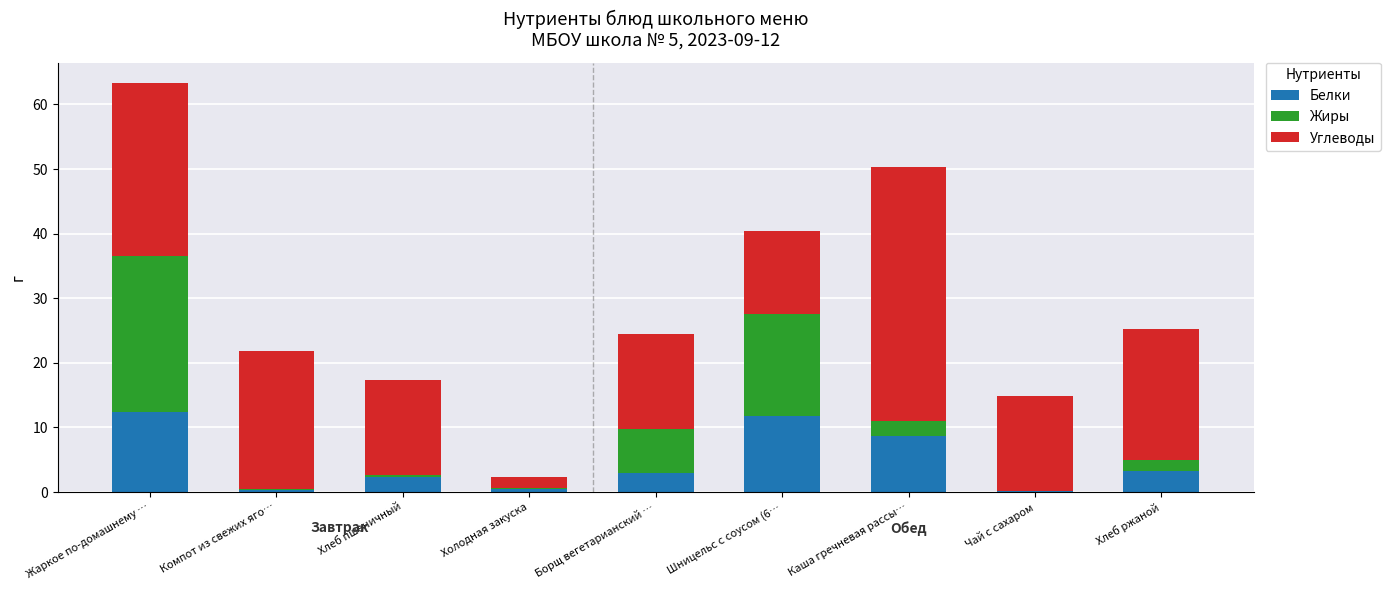

What is the total value across all series at Каша гречневая рассы…?

50.3